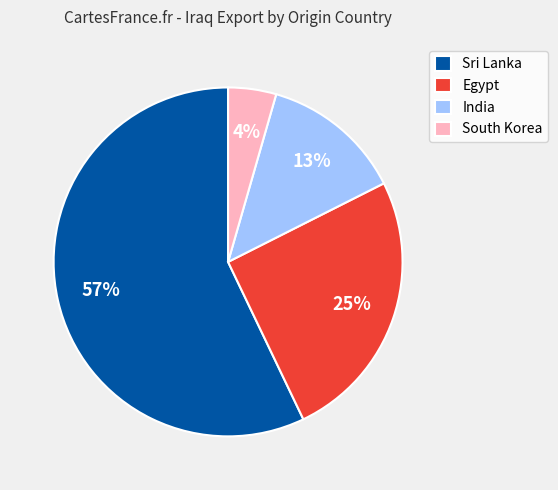

How many slices are in this pie chart?

4